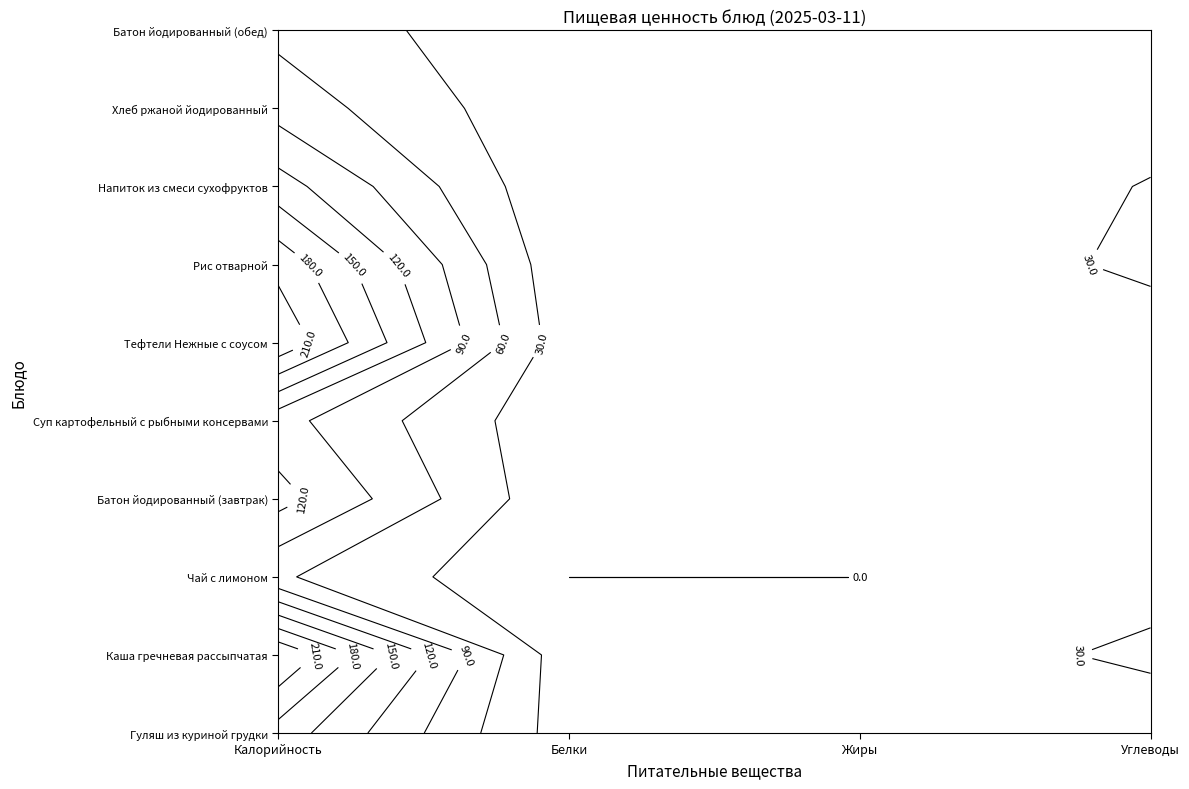

Where is Гуляш из куриной грудки nearest to the value 85?

Белки